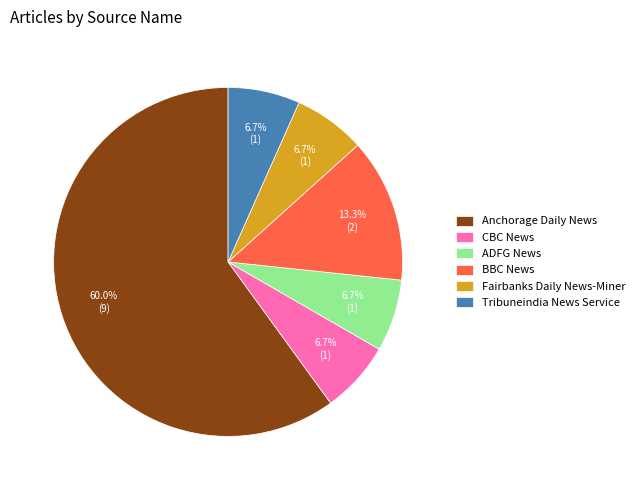

Which category has the biggest portion of the pie?

Anchorage Daily News